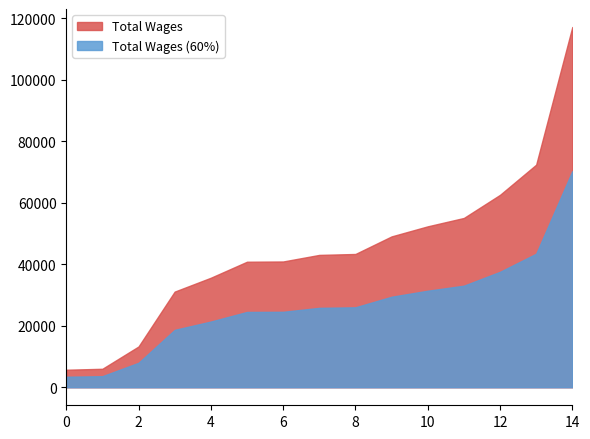

What is the difference between the maximum and minimum values?

111379